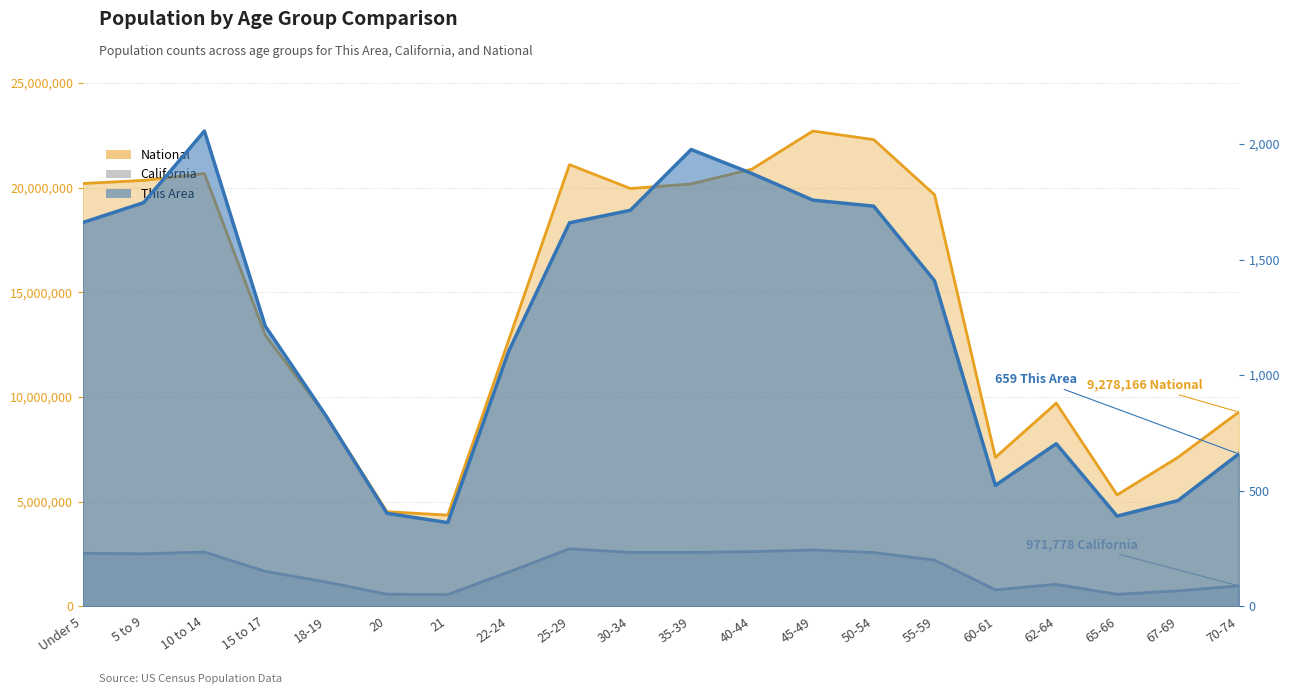

Which label corresponds to the largest value in the chart?

45-49